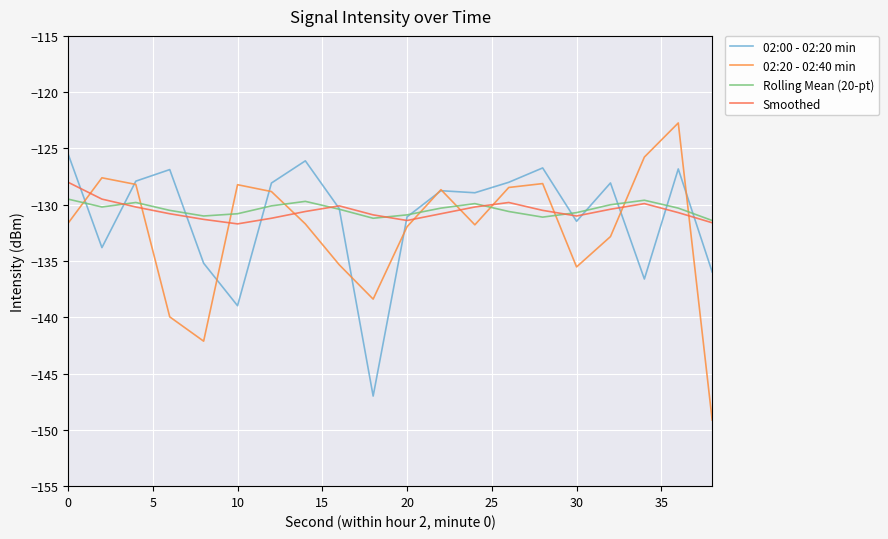

How many lines are shown in the chart?

4